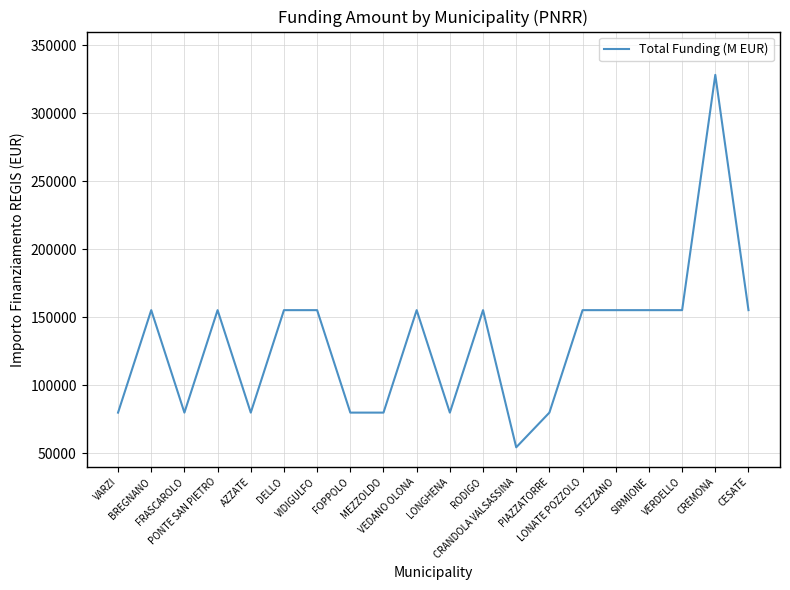

True or false: the data shows 155234 at CESATE.

True